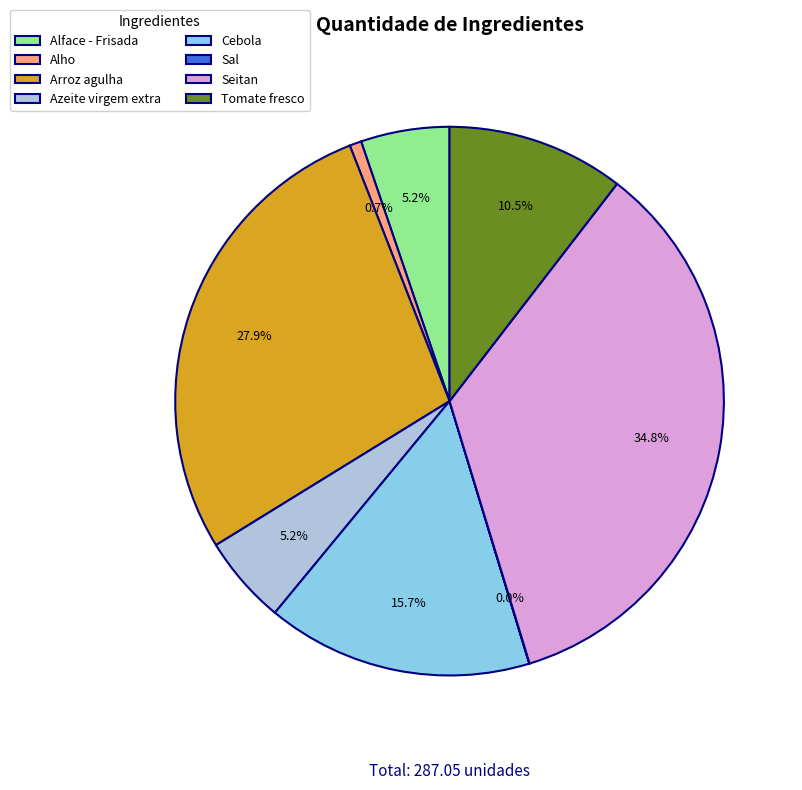

What percentage is the Arroz agulha slice, to the nearest percent?

28%